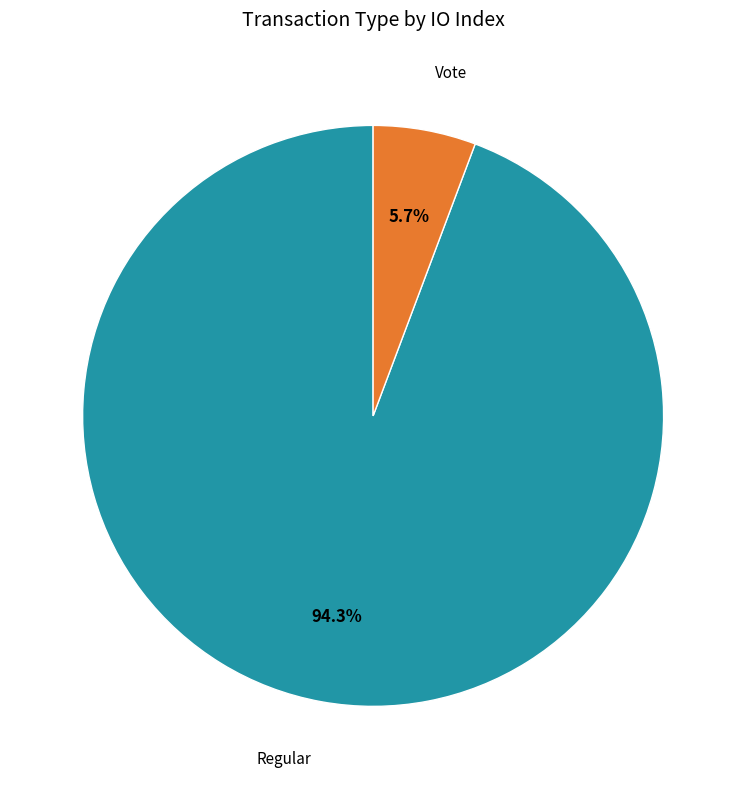

To the nearest percent, what is the average slice percentage?

50%